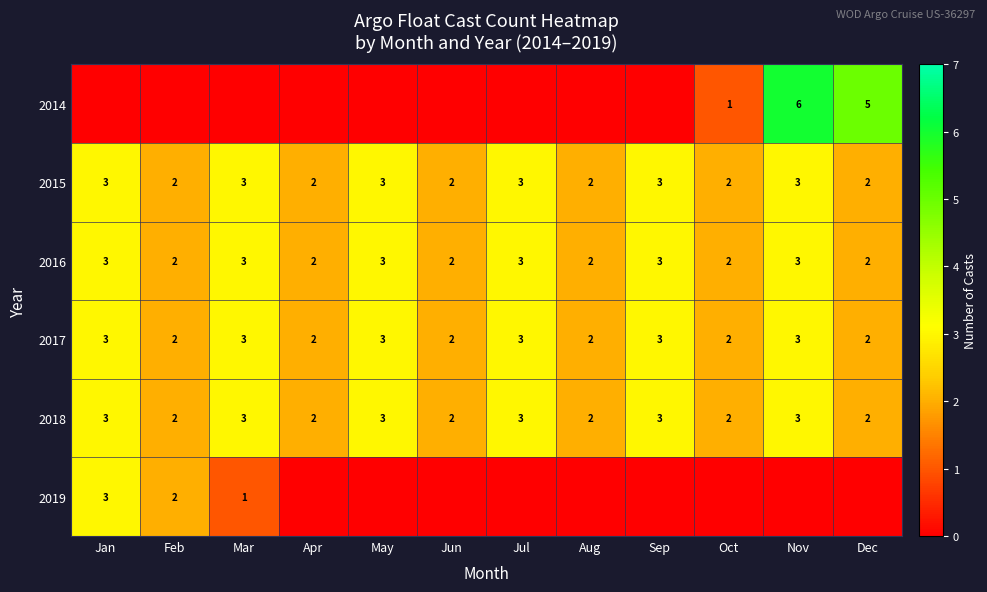

The value of 2018 at Dec is 2. True or false?

True